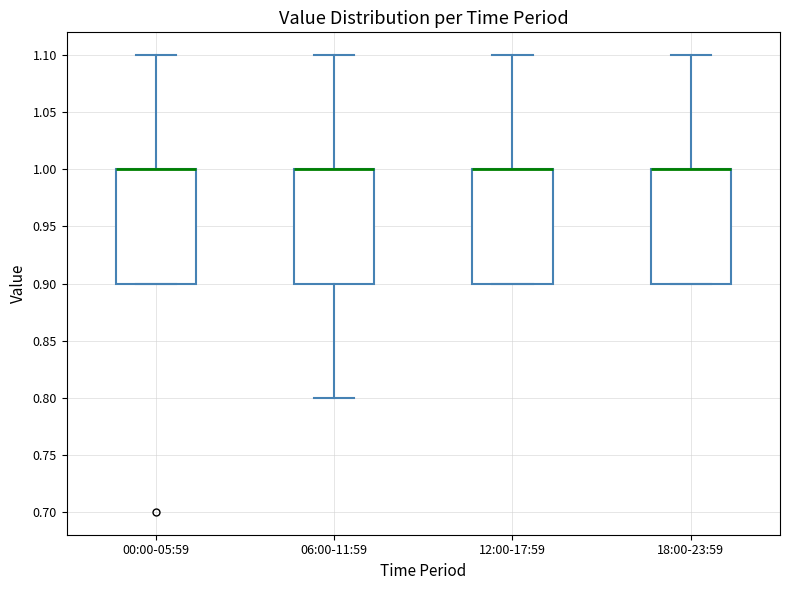

Reading left to right, transcribe this box plot: for each box, give where its median line is, the range the box spans, and where its two whiskers end, as read against the y-axis. The values are not printed on the chart, so give them approximately, as read against the axis.

00:00-05:59: median 1.0 (drawn on the box's upper edge), box 0.9 to 1.0, whiskers 0.9 to 1.1
06:00-11:59: median 1.0 (drawn on the box's upper edge), box 0.9 to 1.0, whiskers 0.8 to 1.1
12:00-17:59: median 1.0 (drawn on the box's upper edge), box 0.9 to 1.0, whiskers 0.9 to 1.1
18:00-23:59: median 1.0 (drawn on the box's upper edge), box 0.9 to 1.0, whiskers 0.9 to 1.1